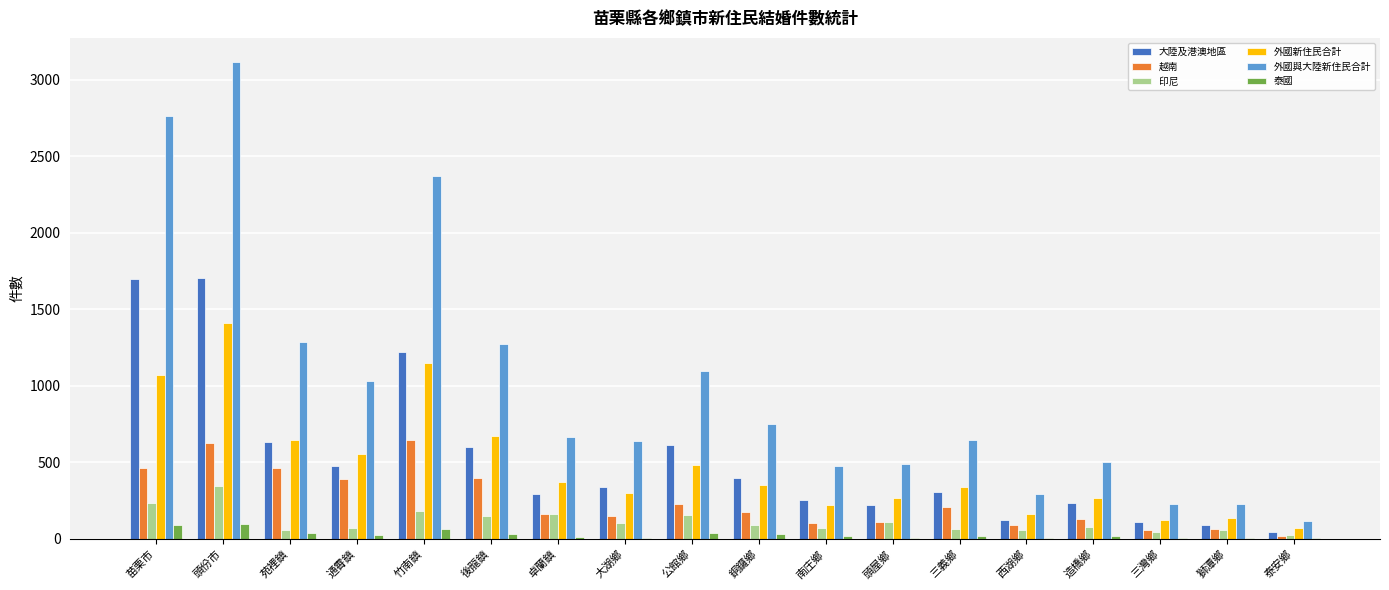

What is the sum of all 印尼 values?

2064